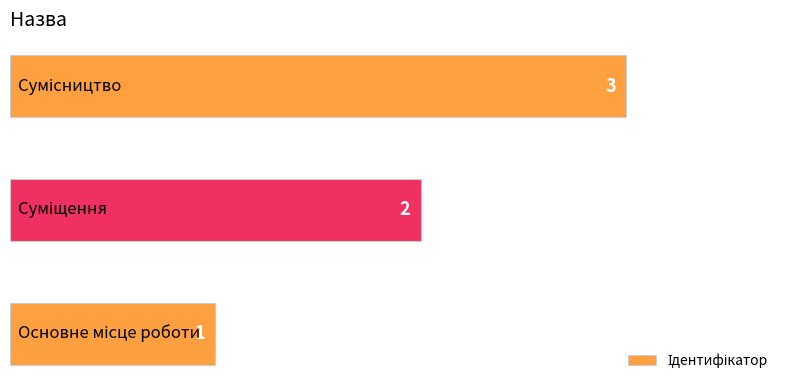

What is the maximum value shown in the chart?

3